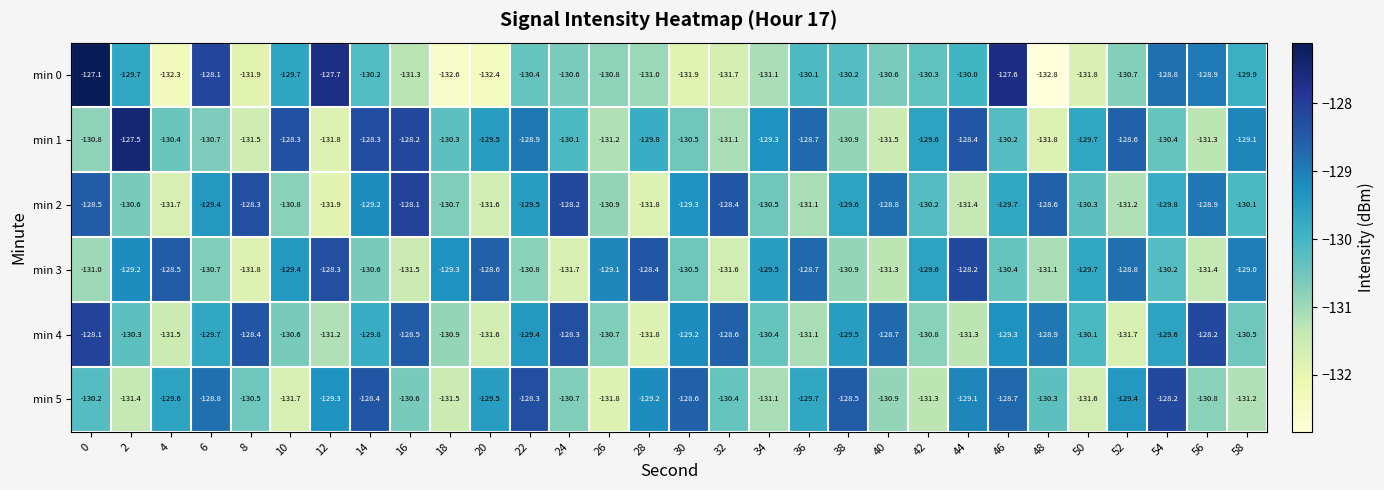

Which category has the highest value in the min 2 series?

16